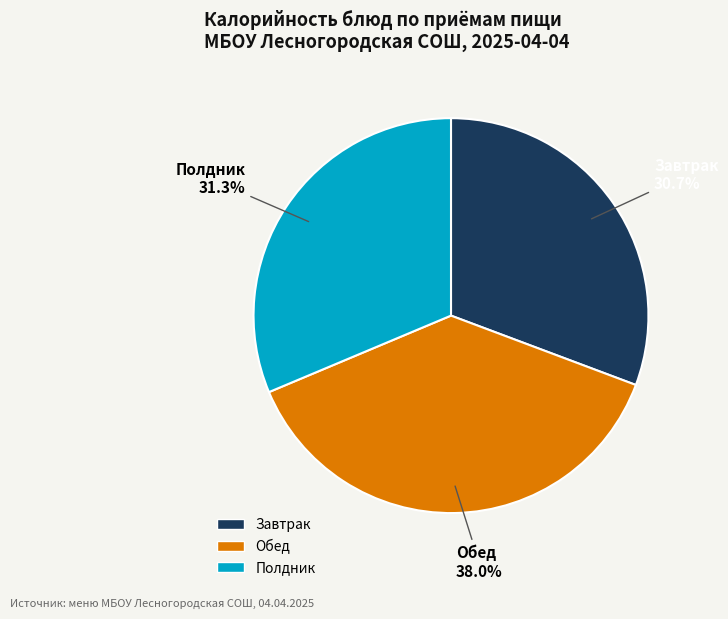

Does any single category account for the majority?

No